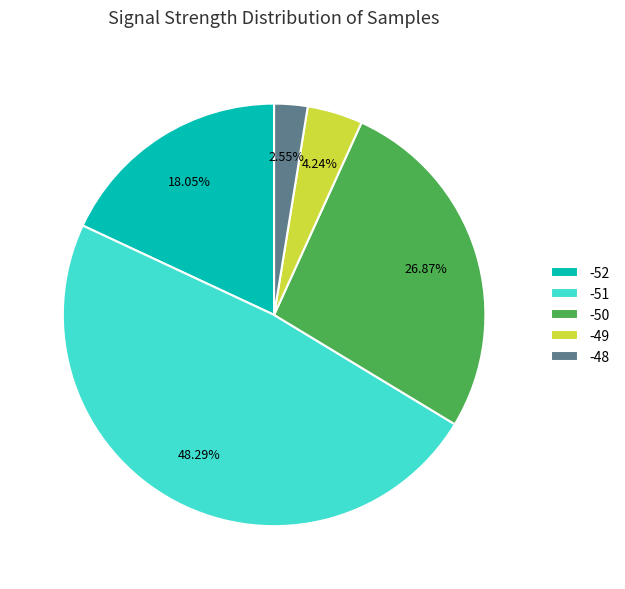

Approximately how many times larger is the value at -52 compared to -49?

4.3